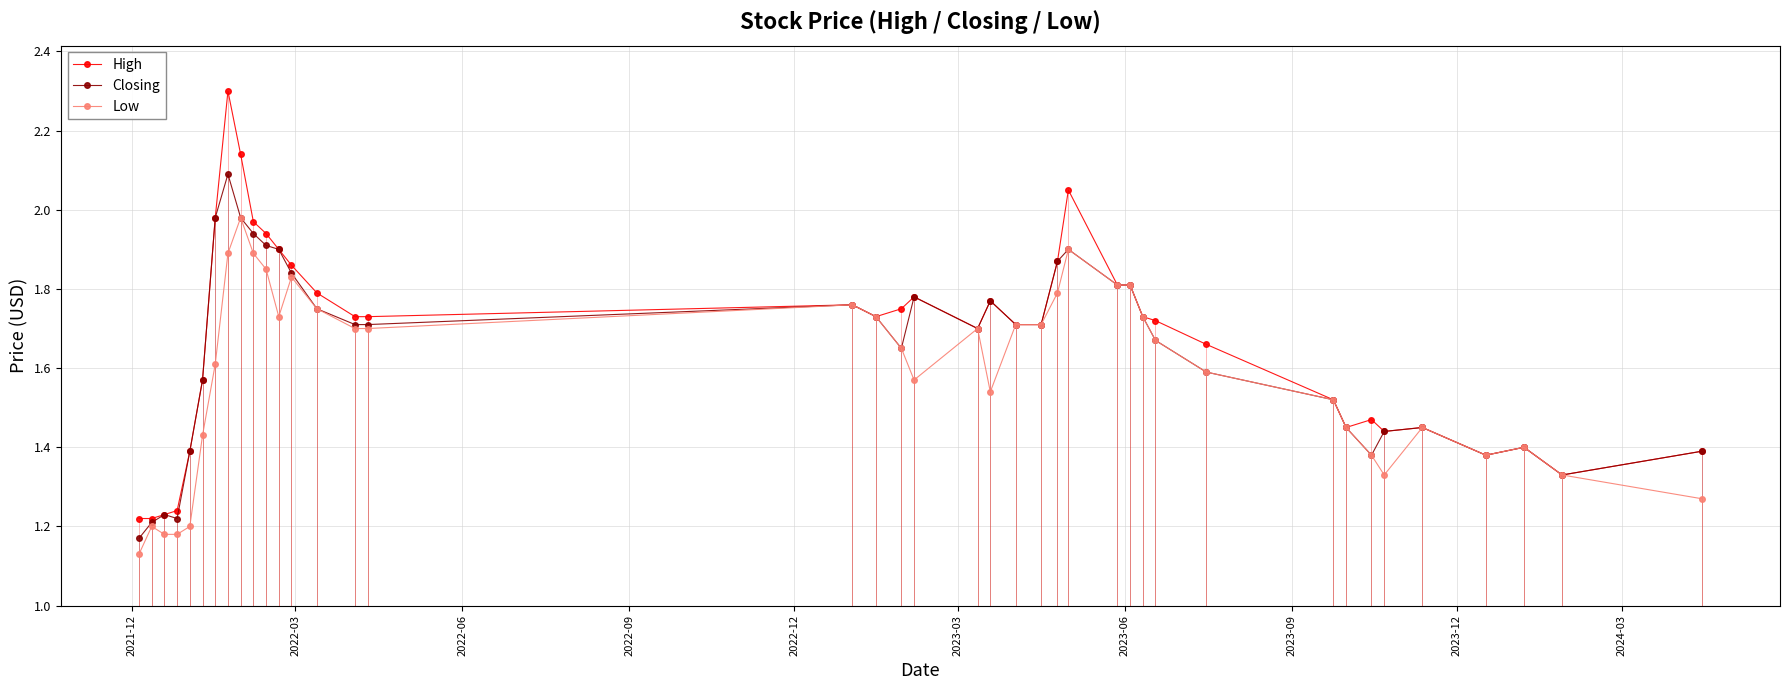

At how many categories does at least one series exceed 2?

3